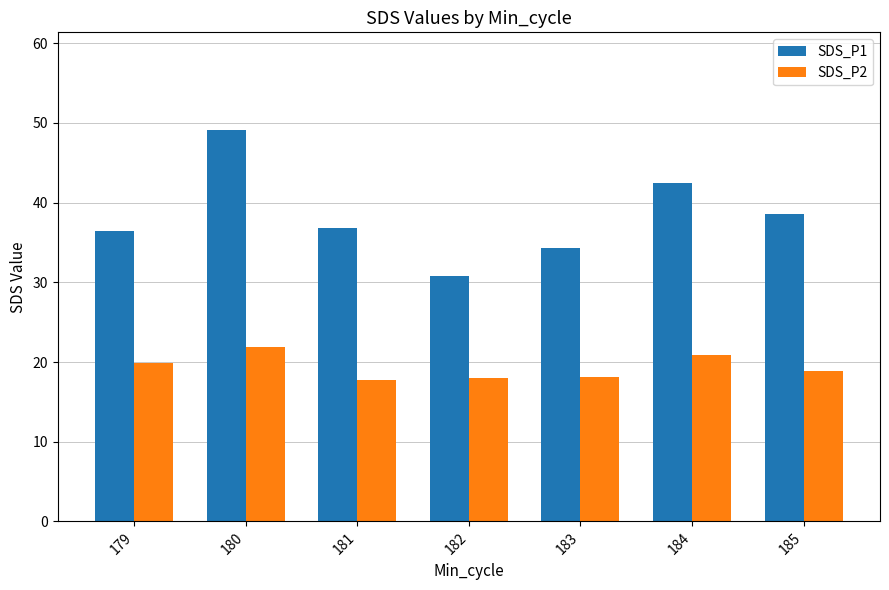

How many data points in SDS_P1 are above 36?

5